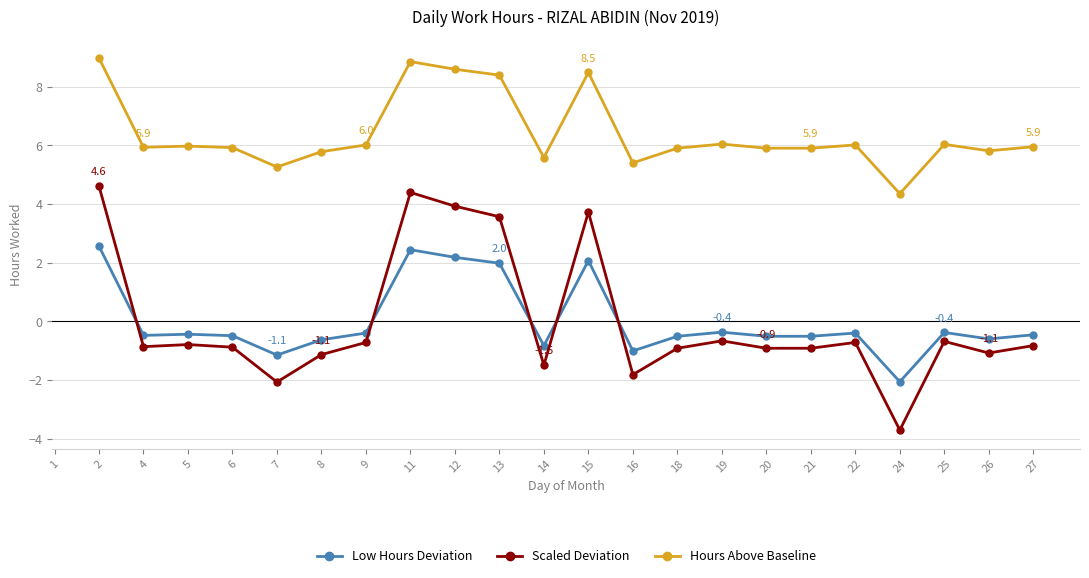

What is the total value across all series at 24?

-1.4